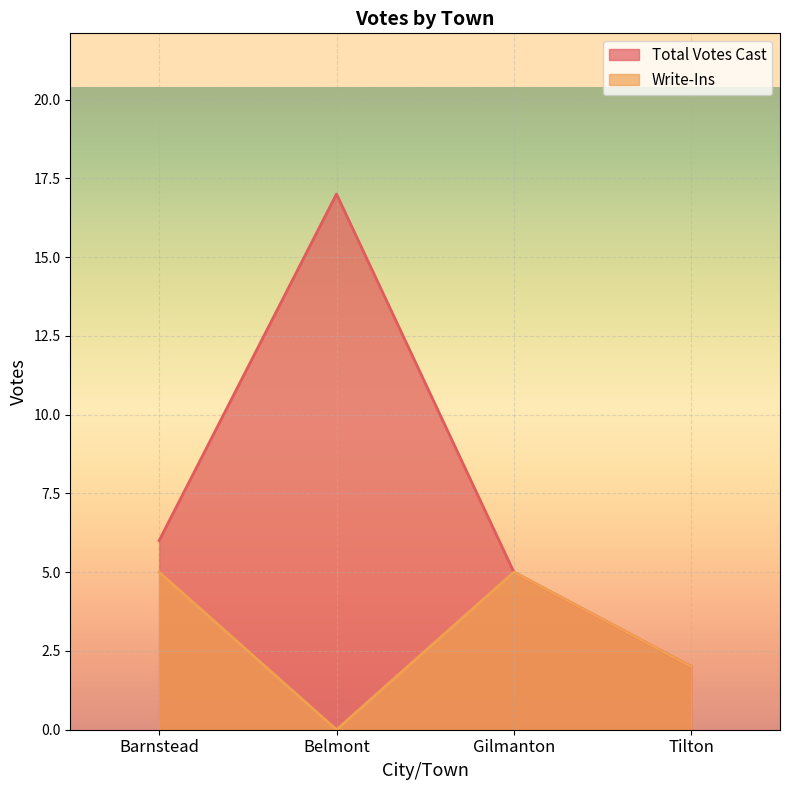

Rank the series by their maximum value, from lowest to highest.

Write-Ins, Total Votes Cast